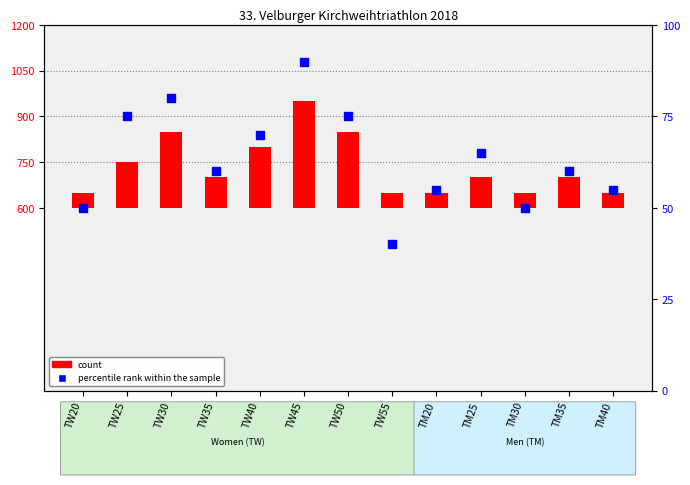

What are all the series names shown in the legend?

count, percentile rank within the sample